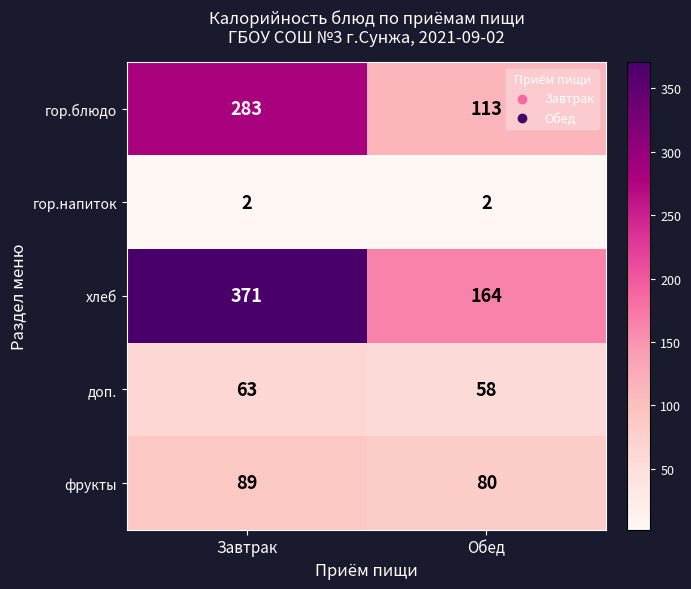

How many categories are shown in the chart?

2